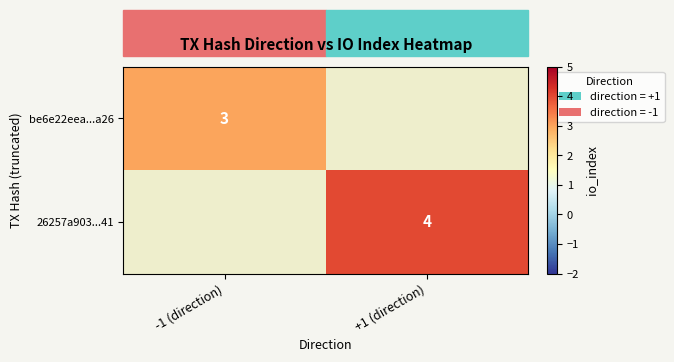

Is it true that 26257a903...41 equals 6 at +1 (direction)?

False